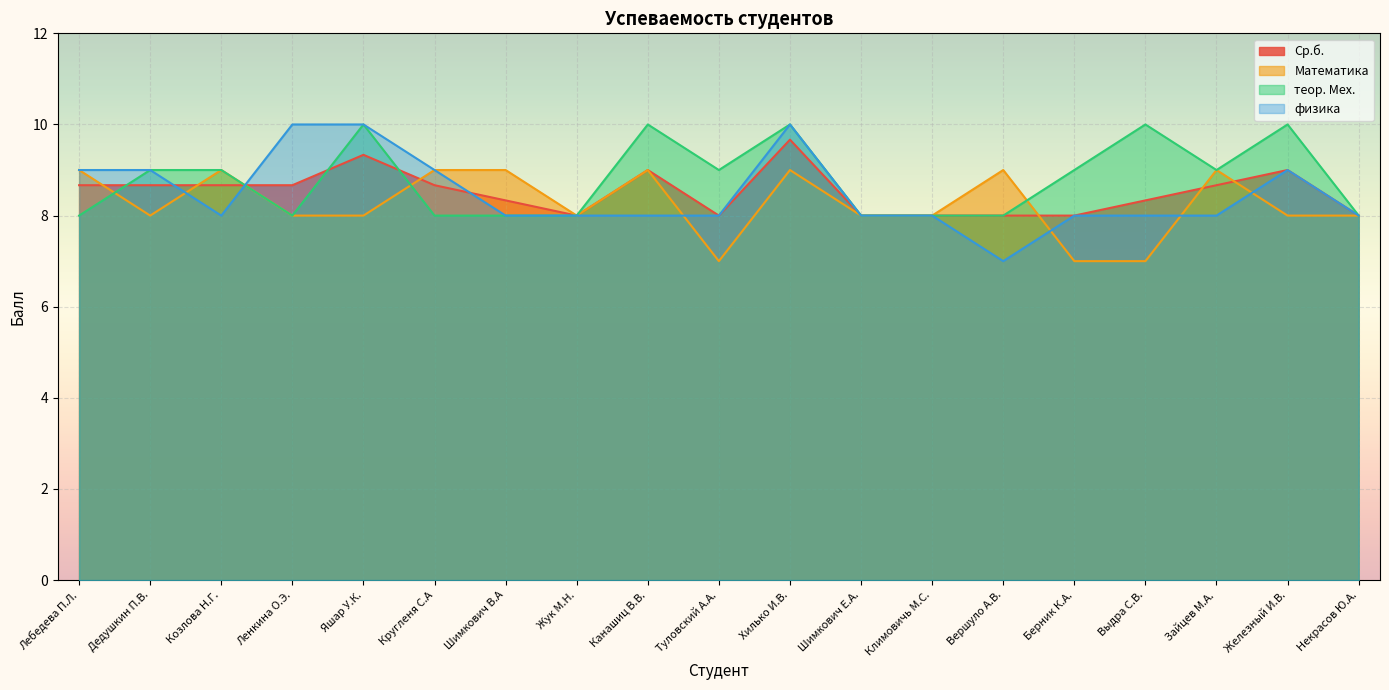

How many lines are shown in the chart?

4